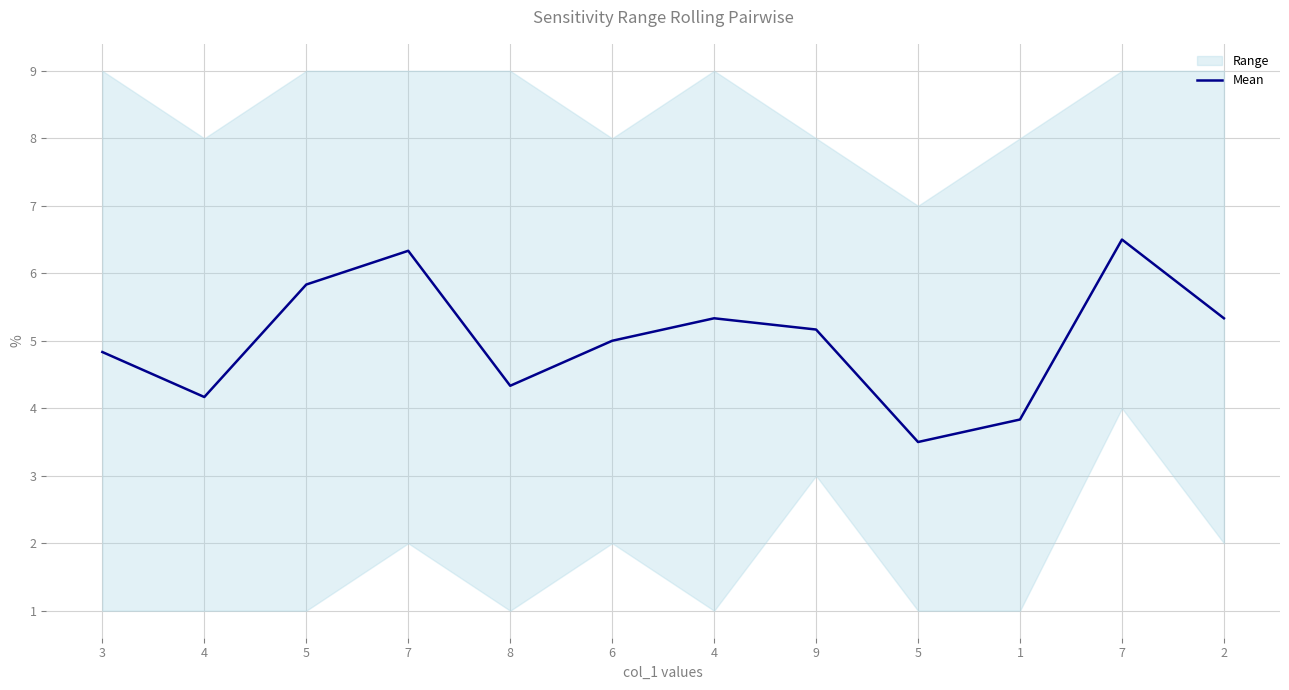

Where is the data nearest to the value 5?

6